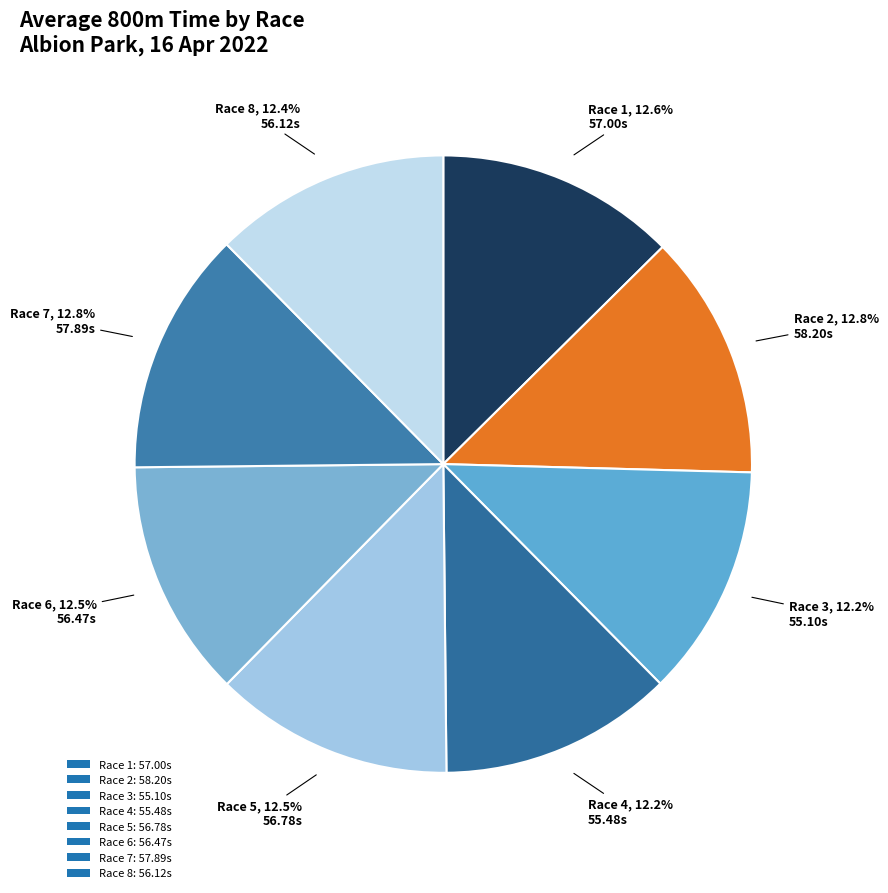

To the nearest percent, what portion does Race 3 represent?

12%